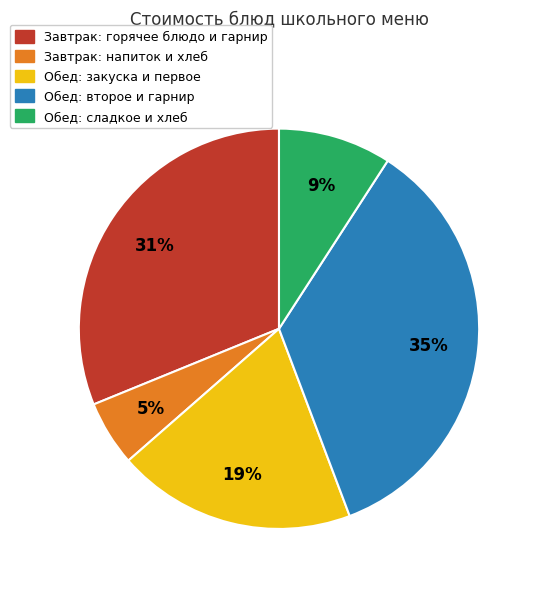

To the nearest percent, what is the difference between the largest and smallest slice percentages?

30%